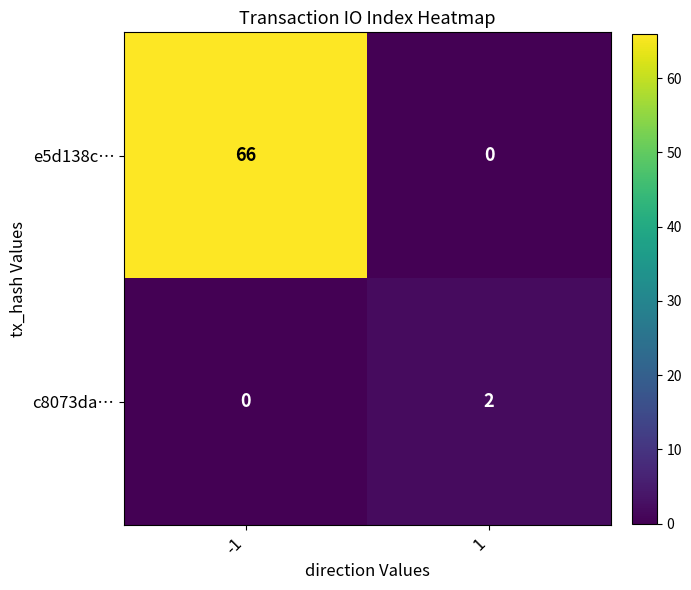

What is the sum of the e5d138c… values at -1 and 1?

66